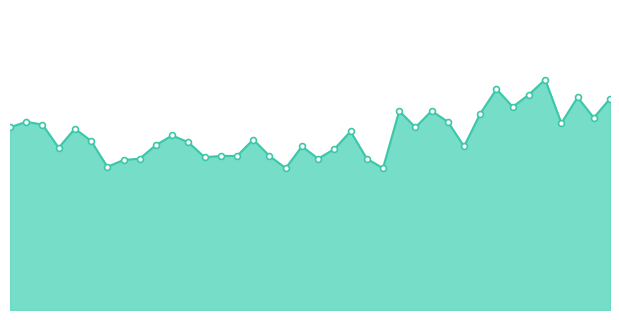

Does the chart have visible grid lines?

No